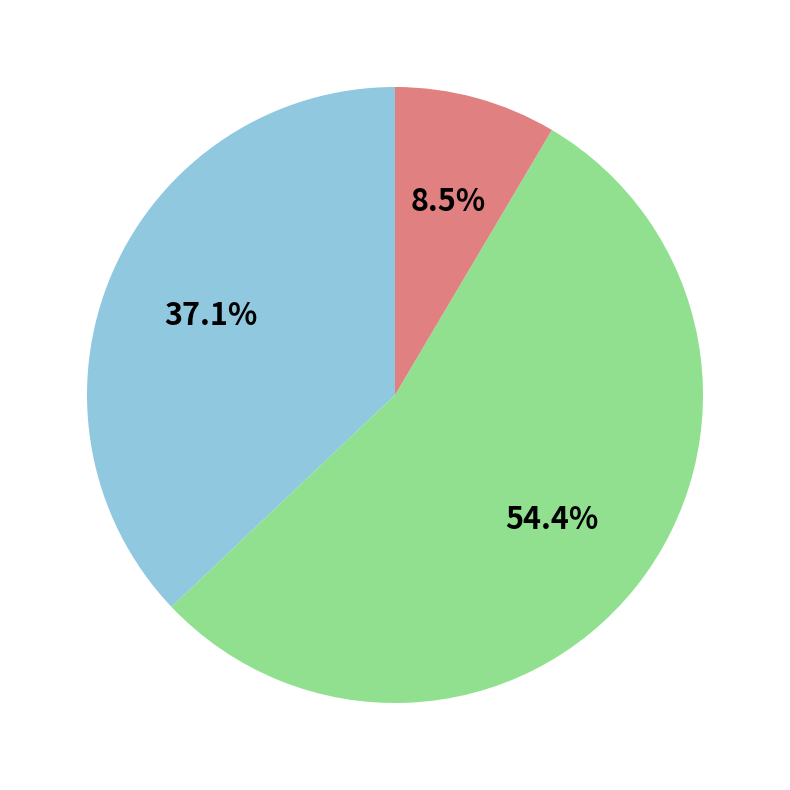

To the nearest percent, what is the average slice percentage?

33%